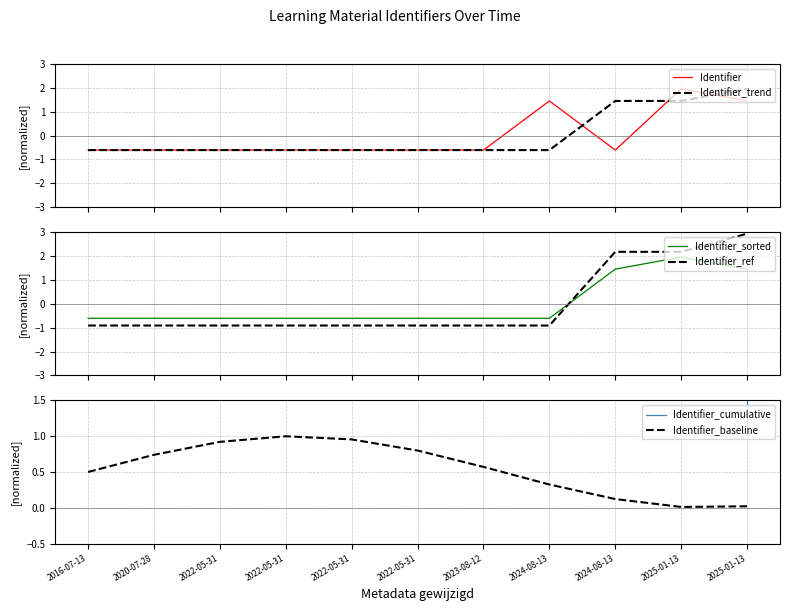

Which series ends up on top after the final intersection of Identifier_trend and Identifier_cumulative?

Identifier_trend